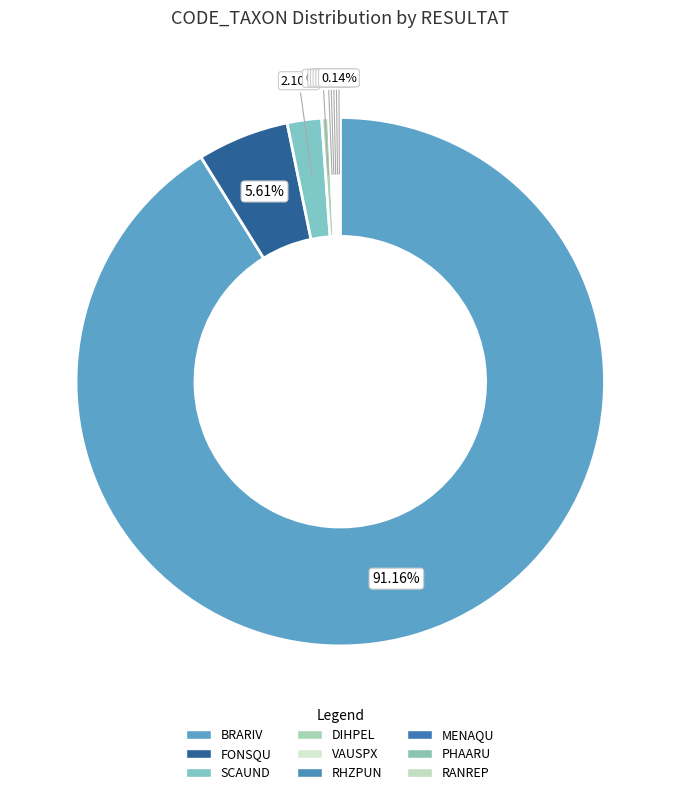

How many slices are in this pie chart?

9